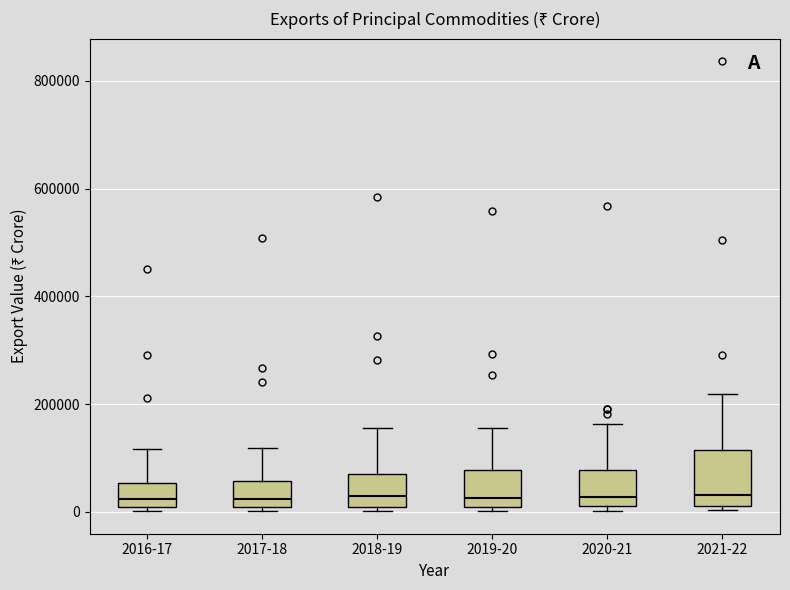

Reading left to right, transcribe this box plot: for each box, give where its median line is, the range the box spans, and where its two whiskers end, as read against the y-axis. The values are not printed on the chart, so give them approximately, as read against the axis.

2016-17: median 20000, box 0 to 60000, whiskers 0 (just below the box's lower edge) to 120000
2017-18: median 20000, box 0 to 60000, whiskers 0 (just below the box's lower edge) to 120000
2018-19: median 20000, box 0 to 80000, whiskers 0 (just below the box's lower edge) to 160000
2019-20: median 20000, box 0 to 80000, whiskers 0 (just below the box's lower edge) to 160000
2020-21: median 20000 (just above the box's lower edge), box 20000 to 80000, whiskers 0 to 160000
2021-22: median 40000, box 20000 to 120000, whiskers 0 to 220000